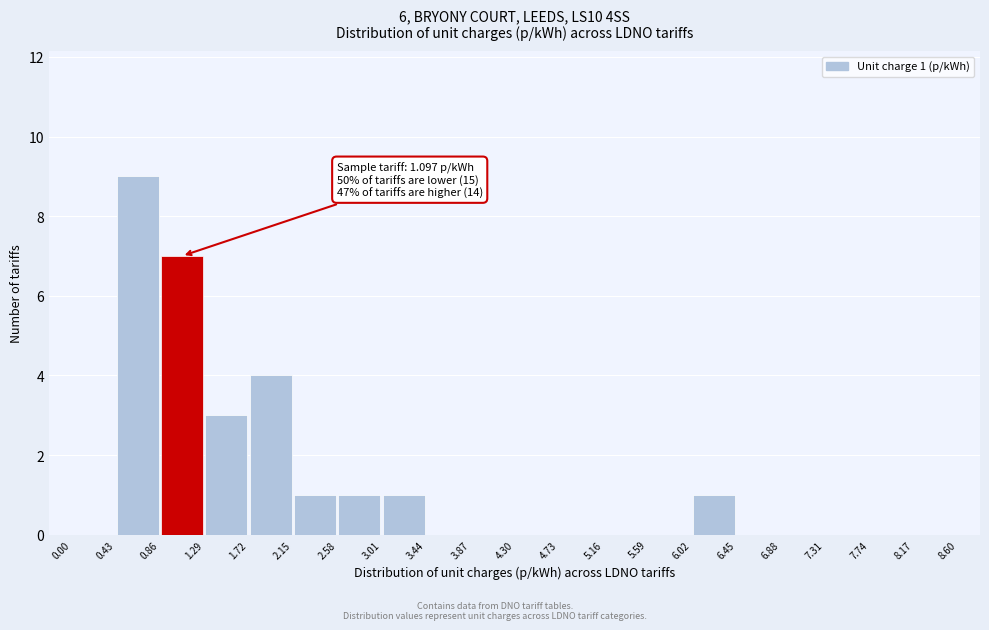

Which range on the x-axis has the tallest bar?

0.43 to 0.86